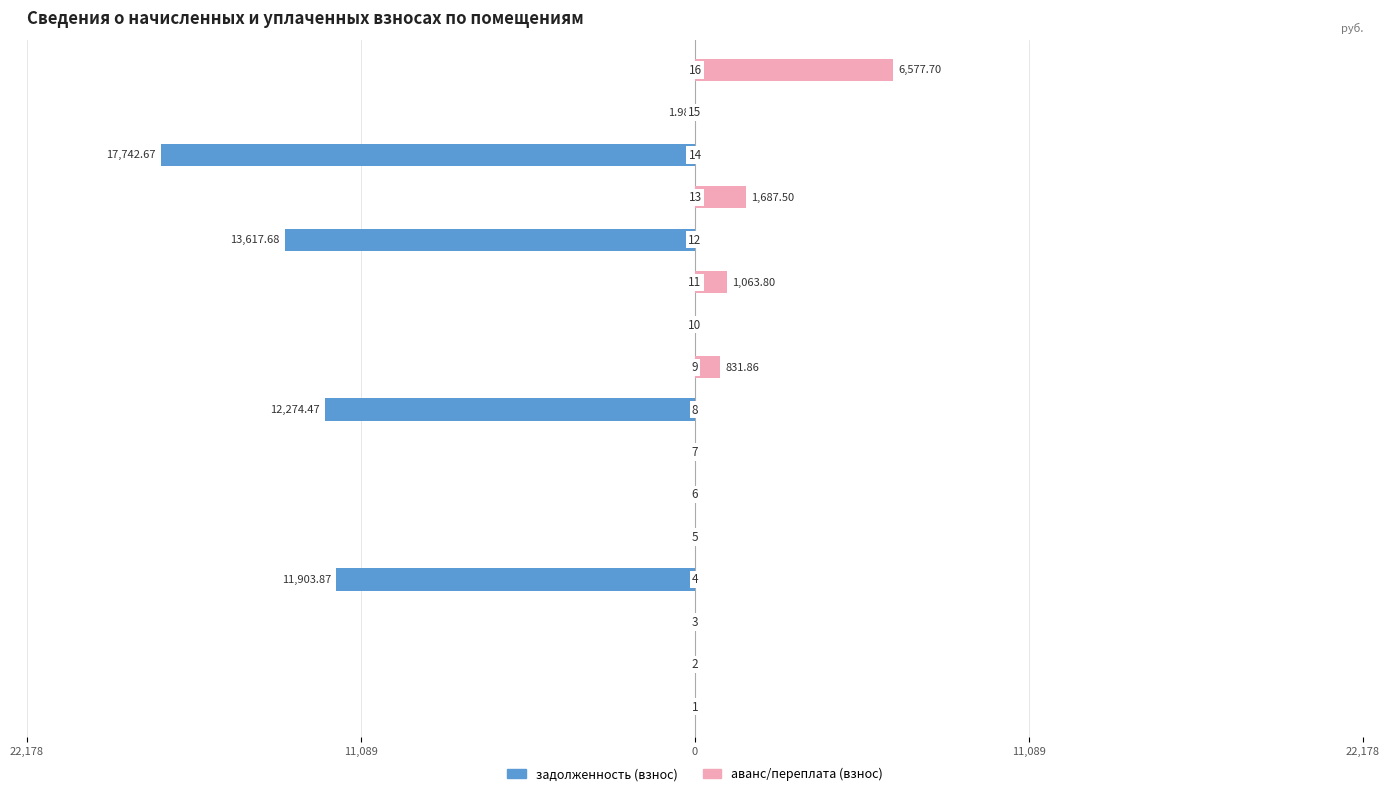

Reading left to right, extract all data points from this chart.

задолженность (взнос): 0.0	0.0	0.0	-11903.9	0.0	0.0	0.0	-12274.5	0.0	0.0	0.0	-13617.7	0.0	-17742.7	-2.0	0.0
аванс/переплата (взнос): 0.0	0.0	0.0	0.0	0.0	0.0	0.0	0.0	831.9	0.0	1063.8	0.0	1687.5	0.0	0.0	6577.7